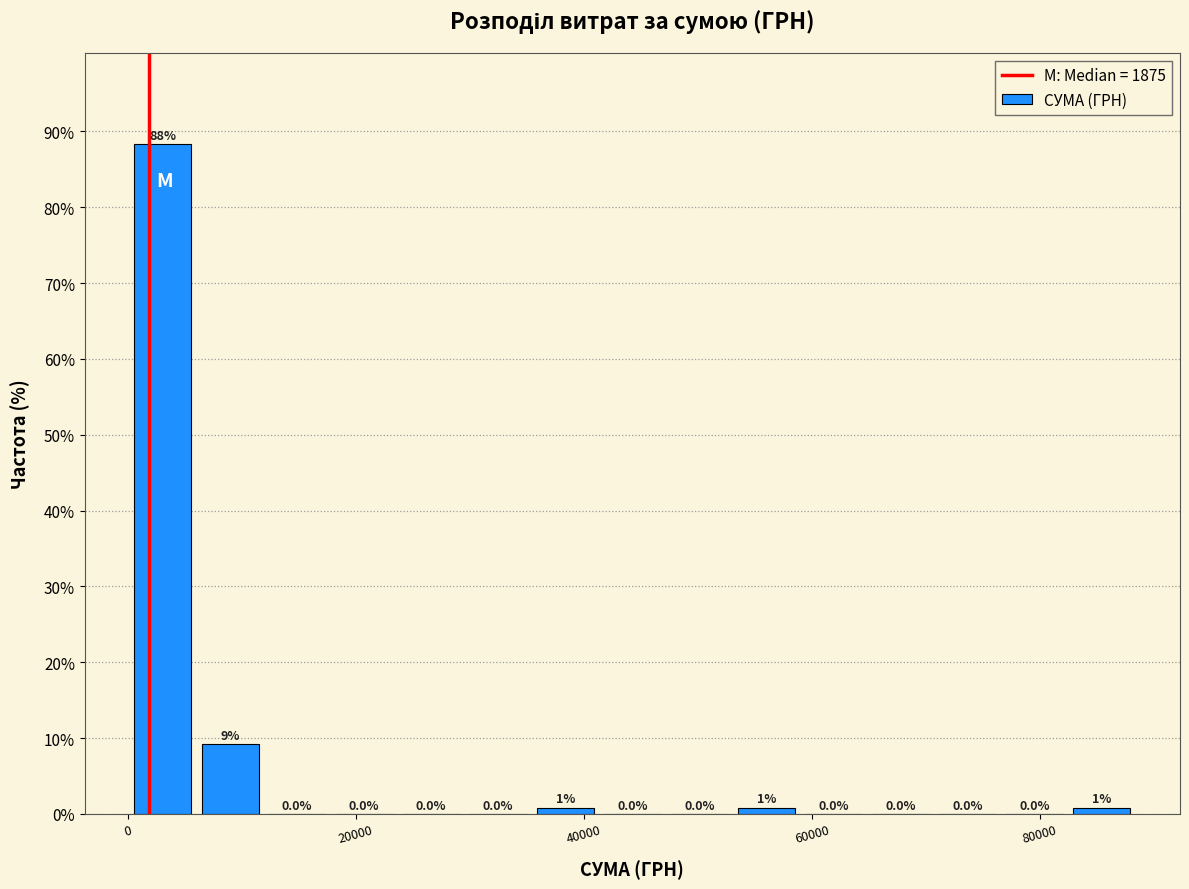

Read against the x-axis, roughly where is the centre of the tallest bar?

4000